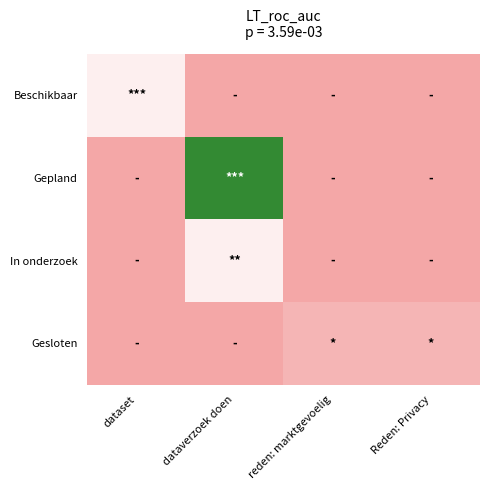

Which series has the widest spread of values?

Gepland